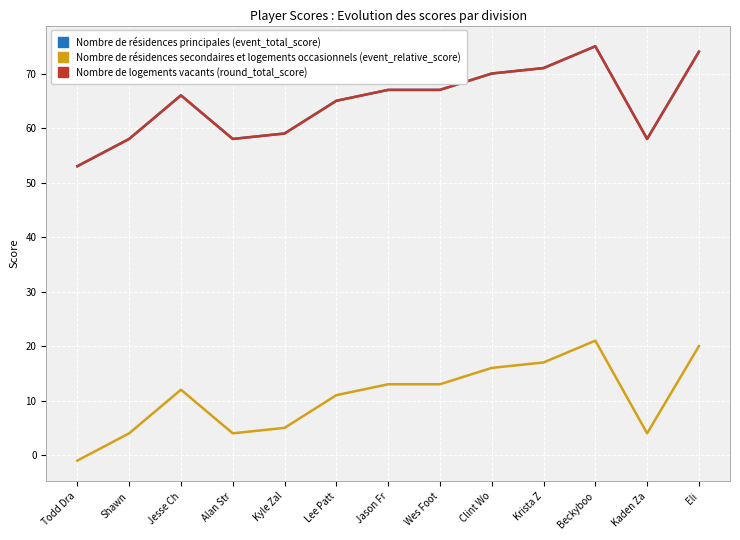

At which category is the sum across all series the highest?

Beckyboo